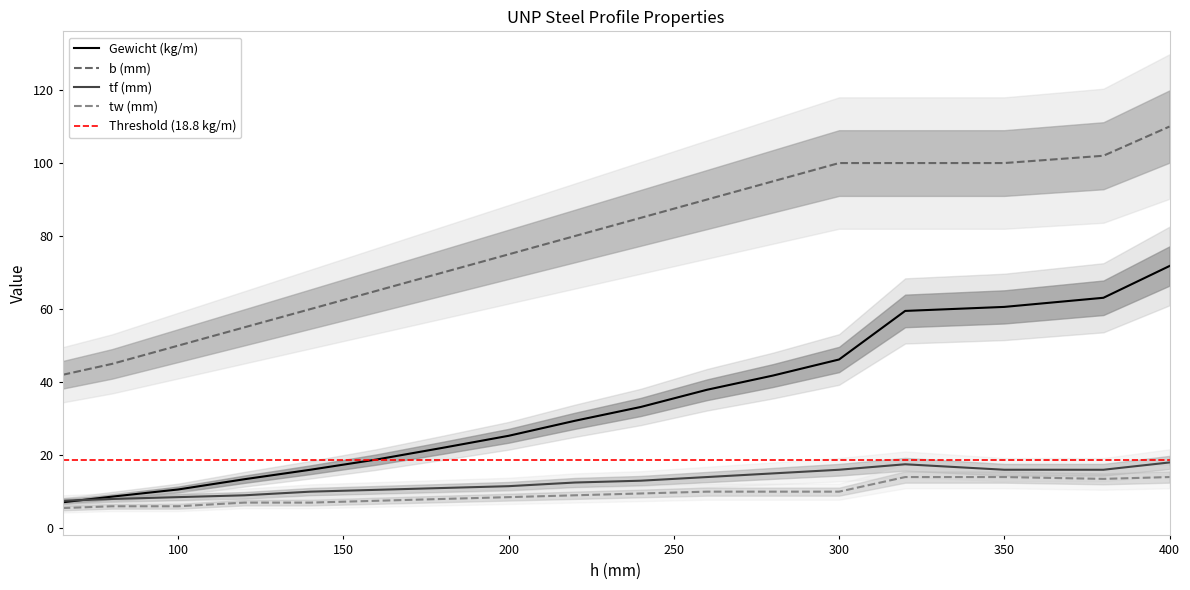

What is the sum of the b (mm) values at 200 and 80?

120.0